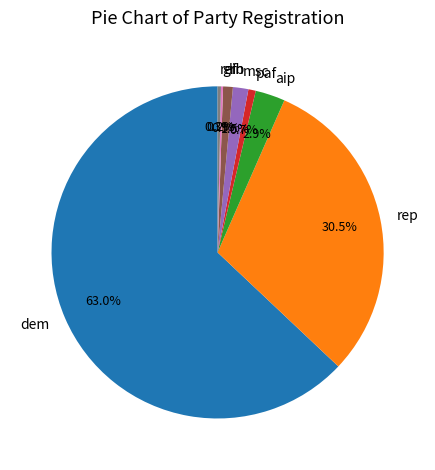

The lib slice represents 6% of the pie. True or false?

False